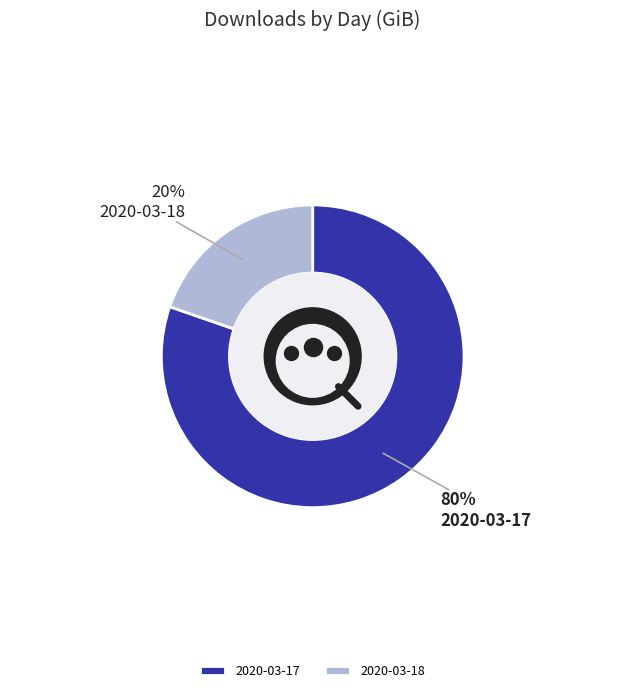

Which has a higher value, 2020-03-18 or 2020-03-17?

2020-03-17